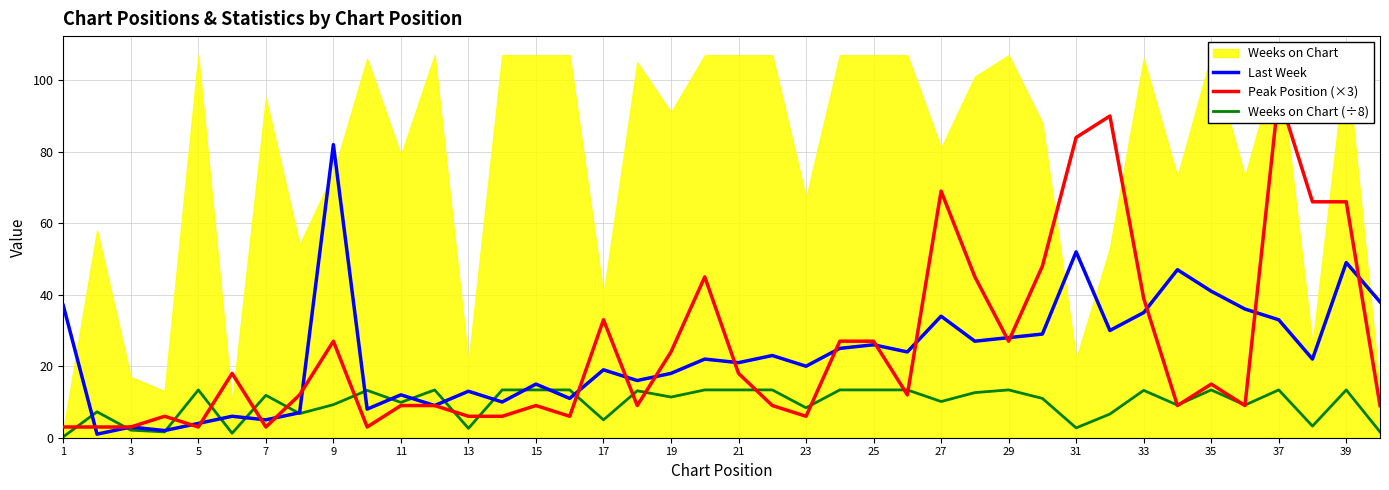

The value of Last Week at 5 is 4.0. True or false?

True